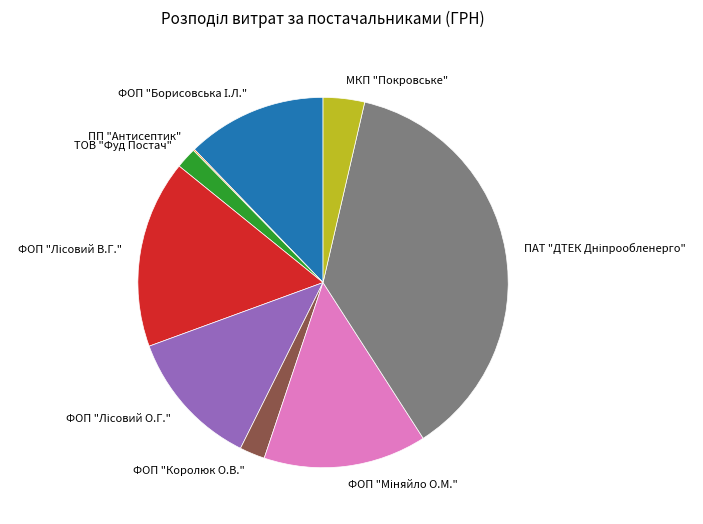

Is there a majority slice in this chart?

No